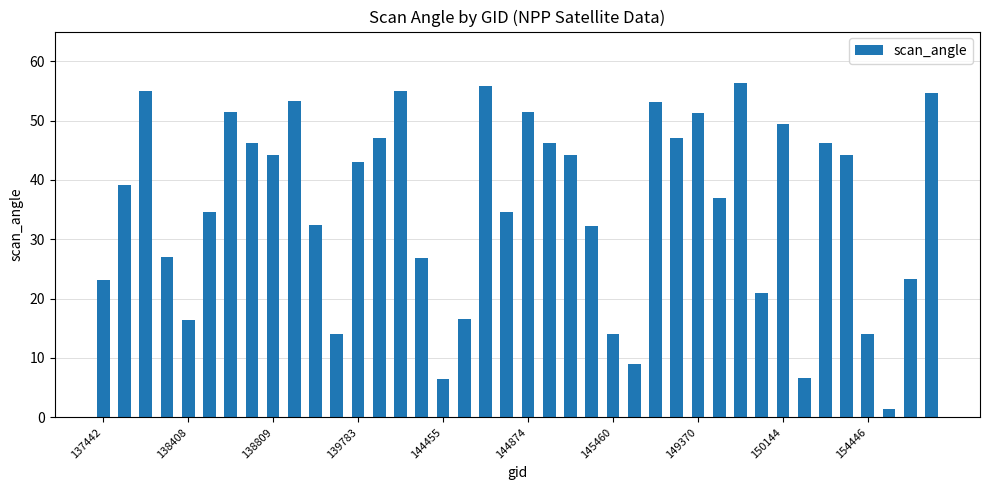

What is the greatest value displayed?

56.3